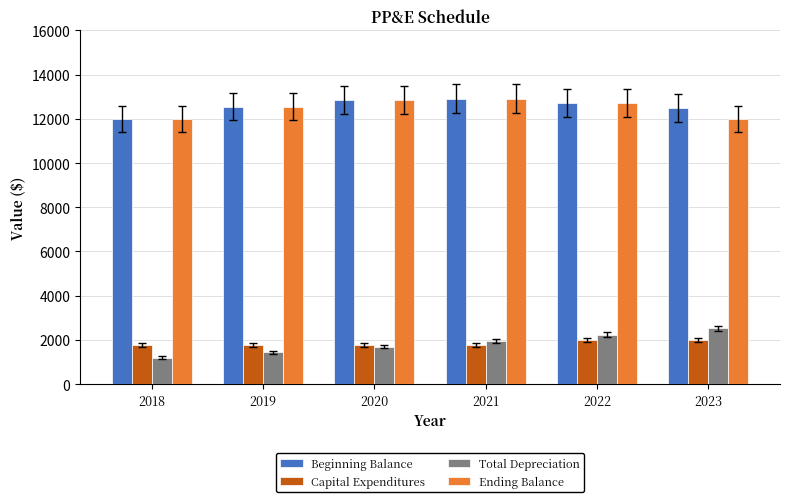

What is the total value across all series at 2020?

29171.4